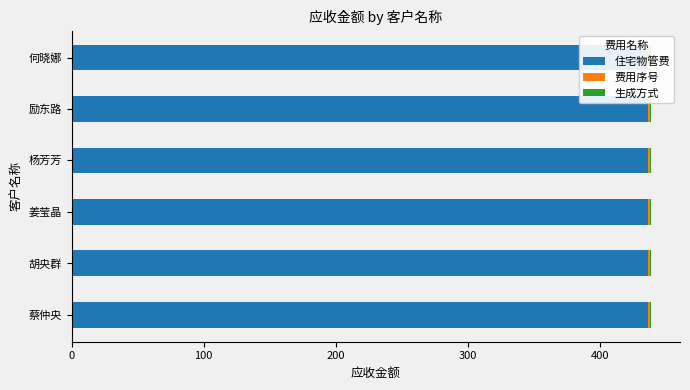

At which label does 费用序号 reach its minimum?

蔡仲央